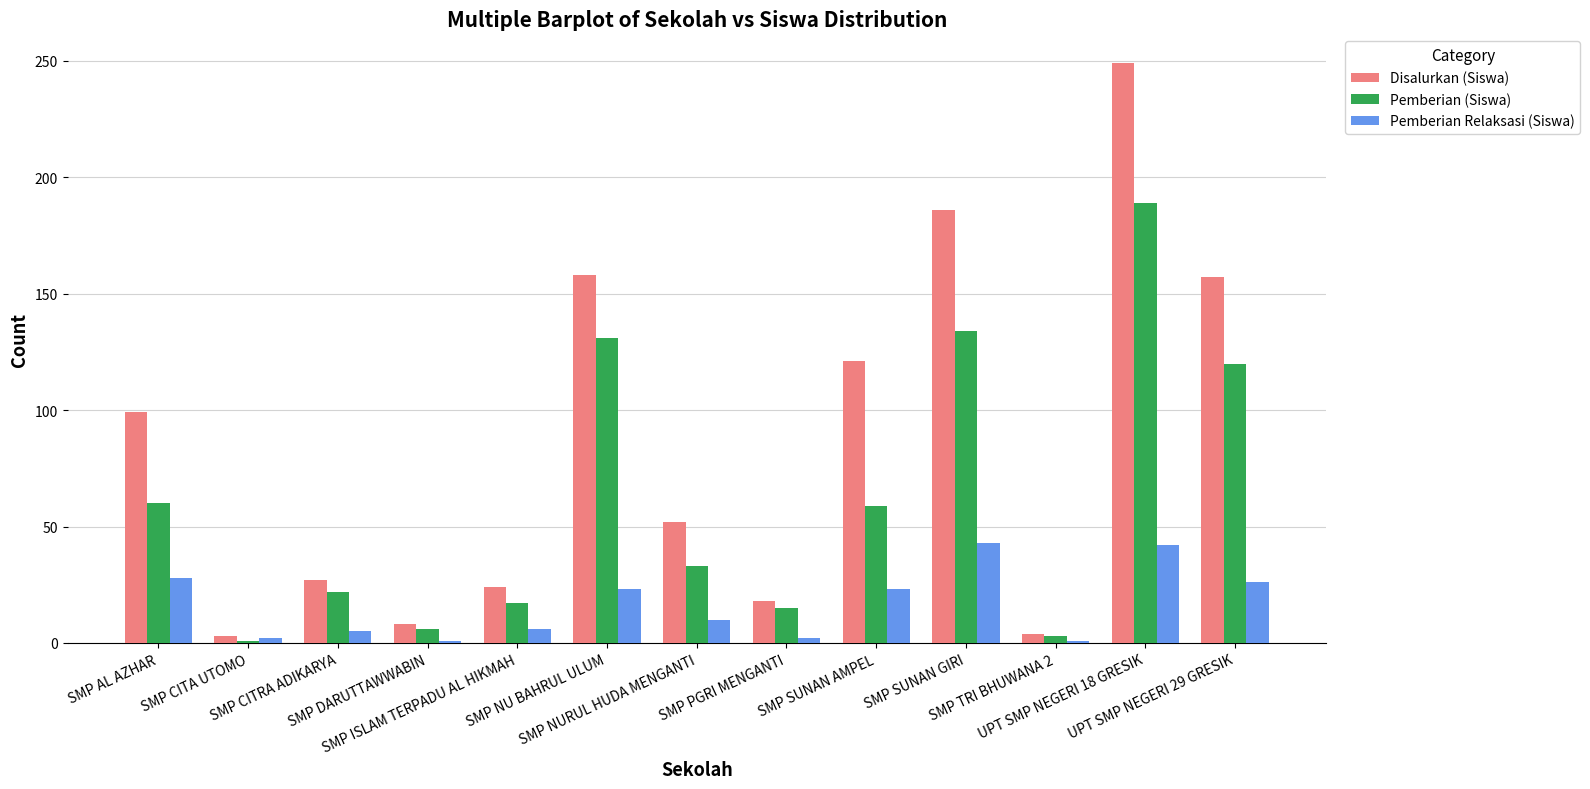

Rank the series by their average value, from highest to lowest.

Disalurkan (Siswa), Pemberian (Siswa), Pemberian Relaksasi (Siswa)